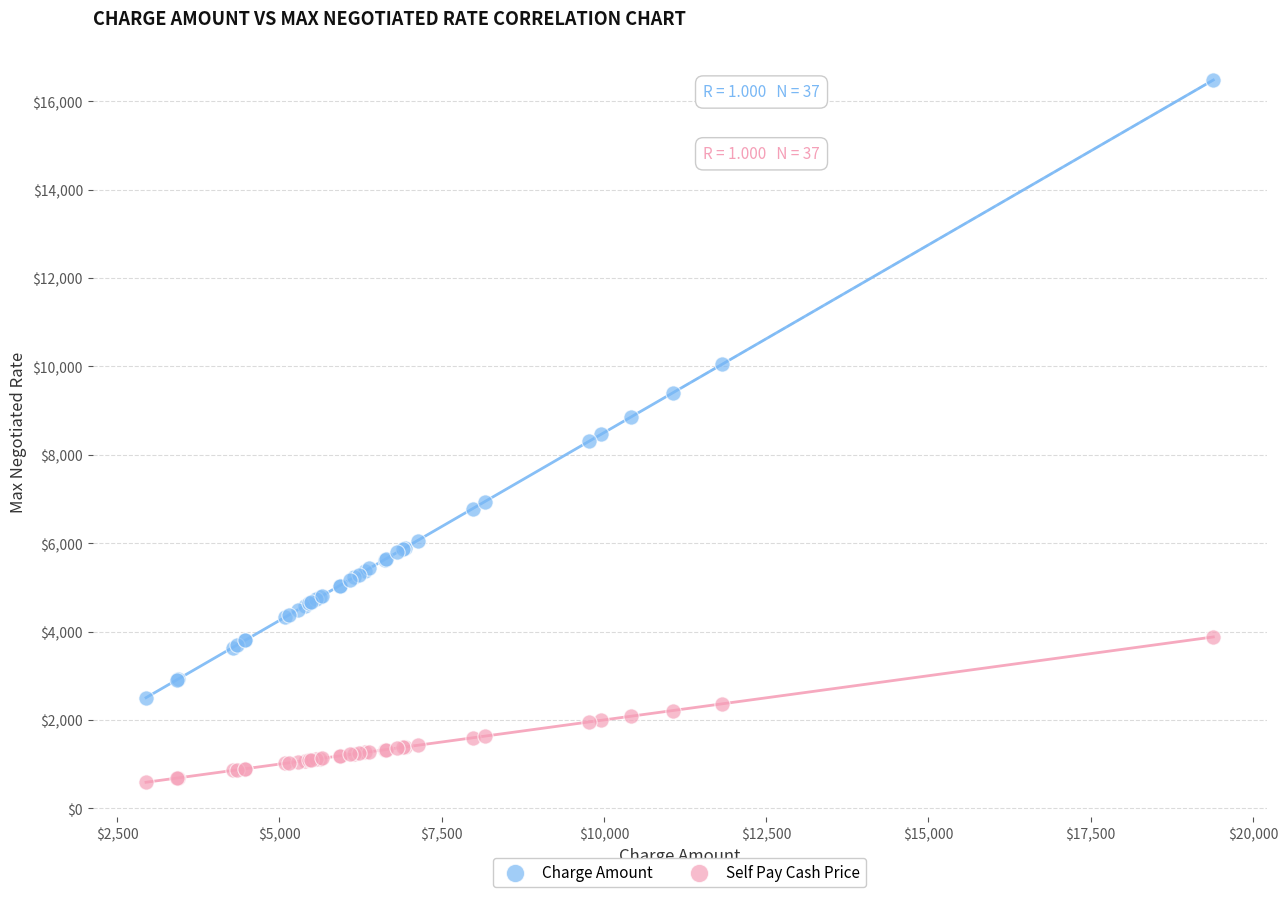

Which series contains the lowest Y value?

Self Pay Cash Price